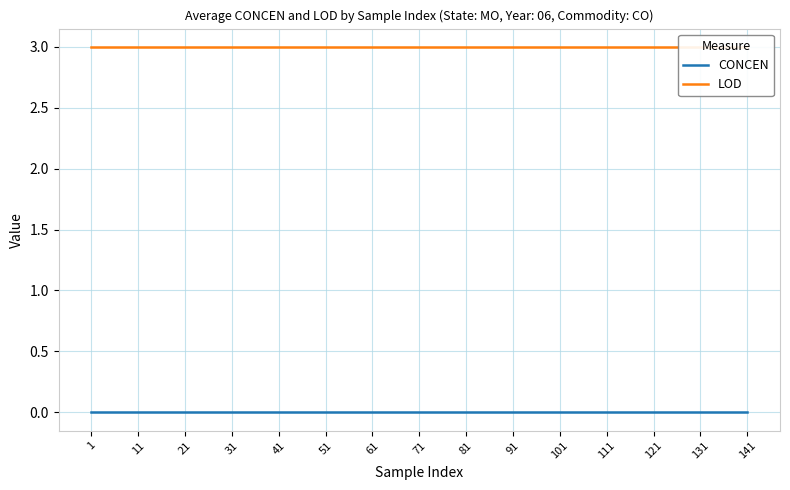

Where is LOD nearest to the value 3?

1